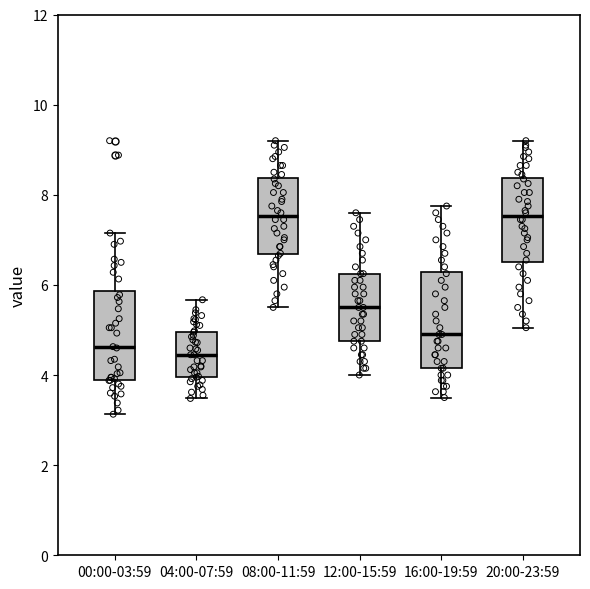

Reading left to right, transcribe this box plot: for each box, give where its median line is, the range the box spans, and where its two whiskers end, as read against the y-axis. The values are not printed on the chart, so give them approximately, as read against the axis.

00:00-03:59: median 4.6, box 3.8 to 5.8, whiskers 3.2 to 7.2
04:00-07:59: median 4.4, box 4.0 to 5.0, whiskers 3.4 to 5.6
08:00-11:59: median 7.6, box 6.6 to 8.4, whiskers 5.6 to 9.2
12:00-15:59: median 5.6, box 4.8 to 6.2, whiskers 4.0 to 7.6
16:00-19:59: median 5.0, box 4.2 to 6.2, whiskers 3.6 to 7.8
20:00-23:59: median 7.6, box 6.6 to 8.4, whiskers 5.0 to 9.2